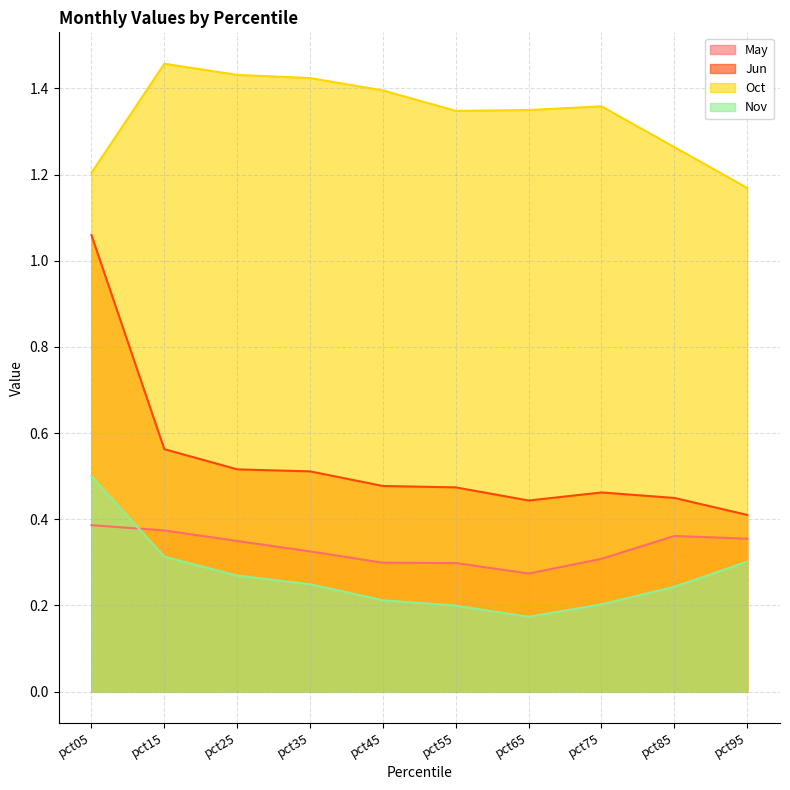

What is the difference between the Nov values at pct65 and pct85?

0.1